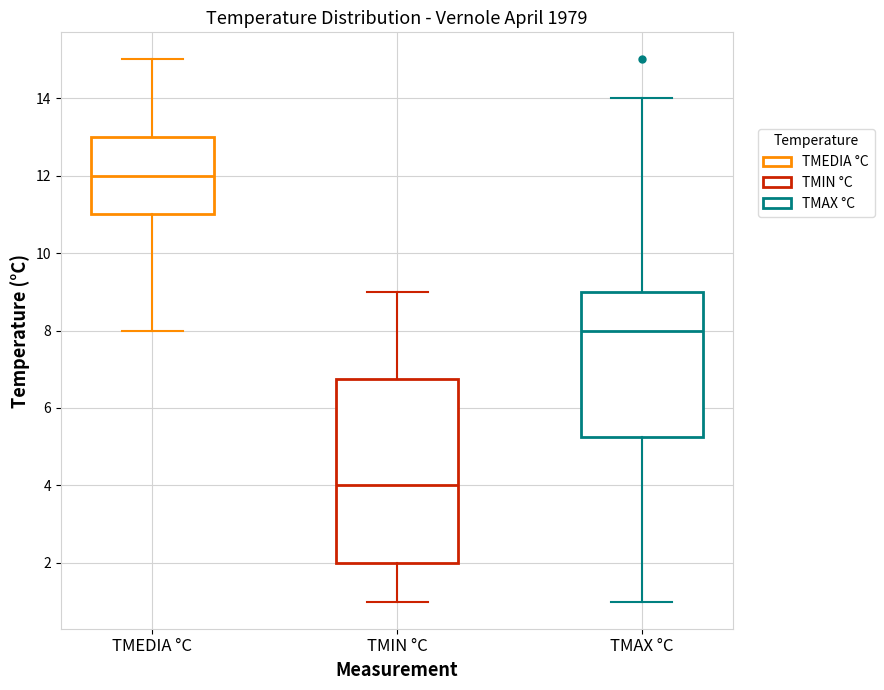

Which box's median line is the lowest?

TMIN °C